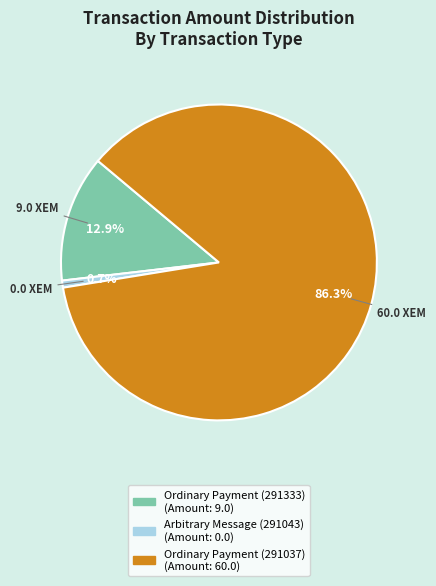

Is Ordinary Payment (291333) the majority of the pie?

No